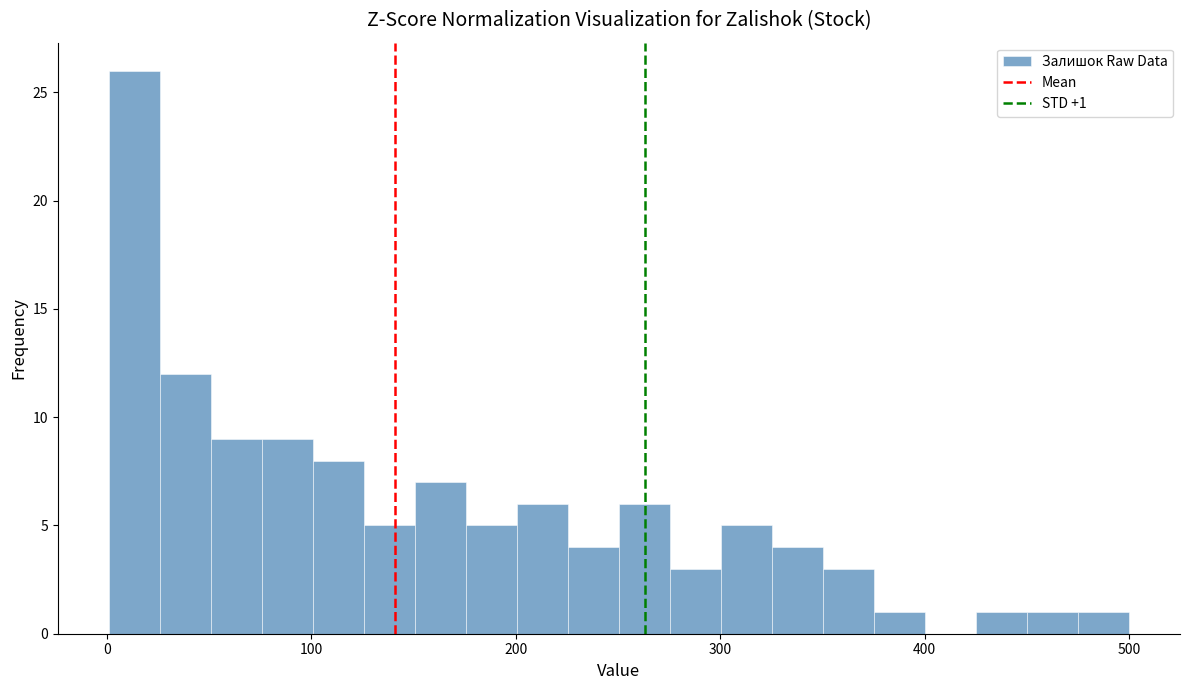

Read against the x-axis, roughly where is the centre of the tallest bar?

10